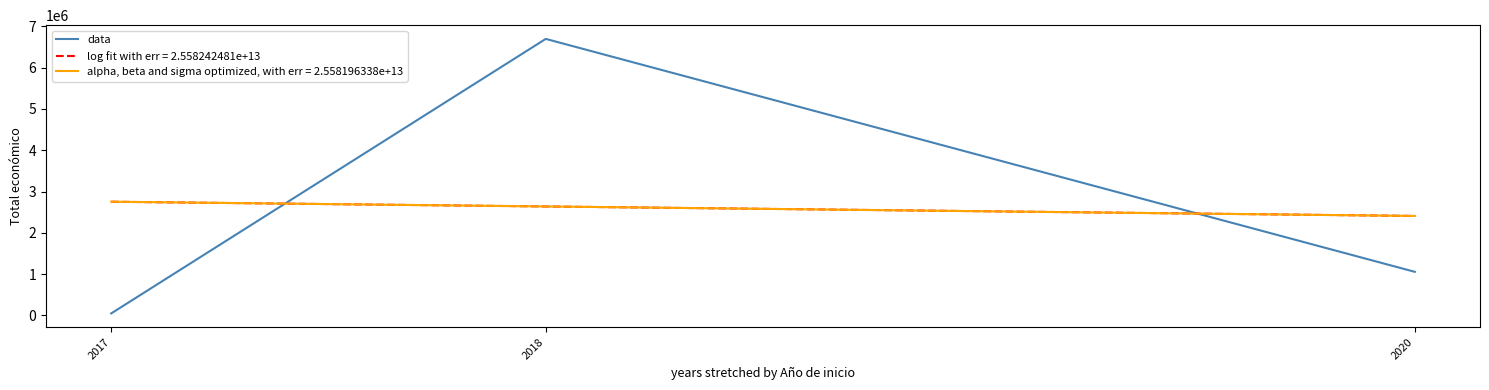

List the labels in order of value, largest first.

2018, 2020, 2017